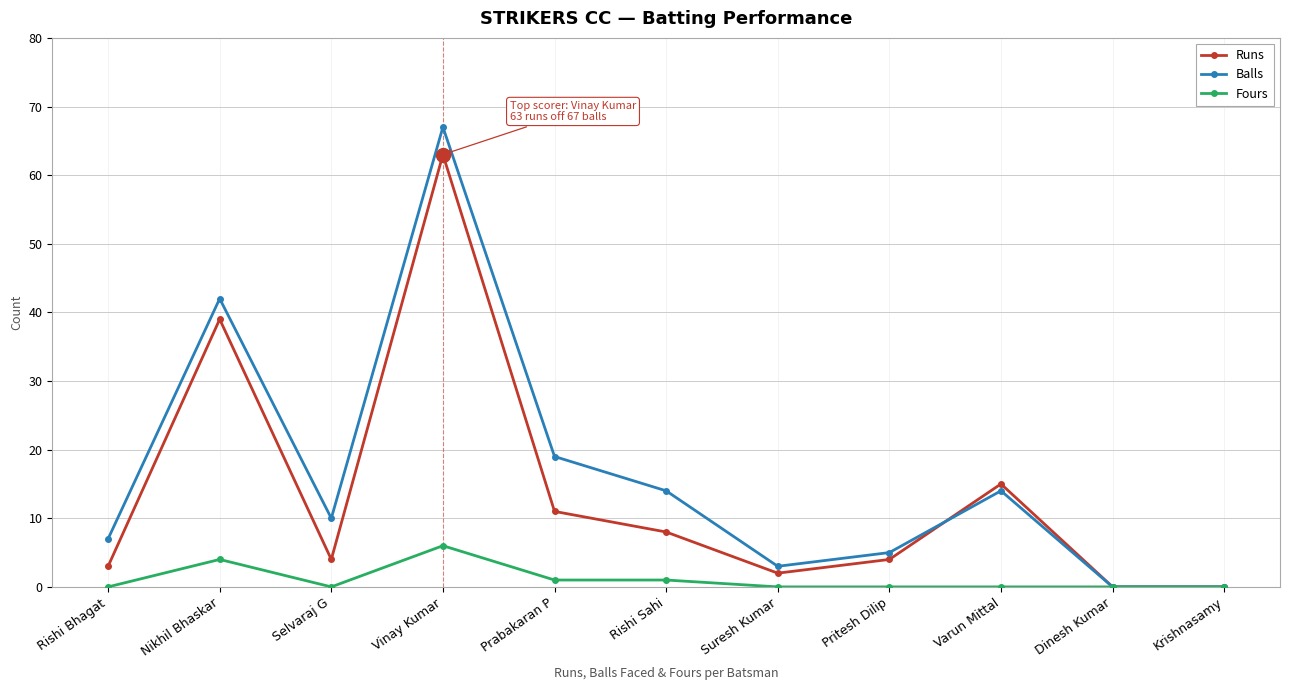

Where is the first local minimum for Fours?

Selvaraj G